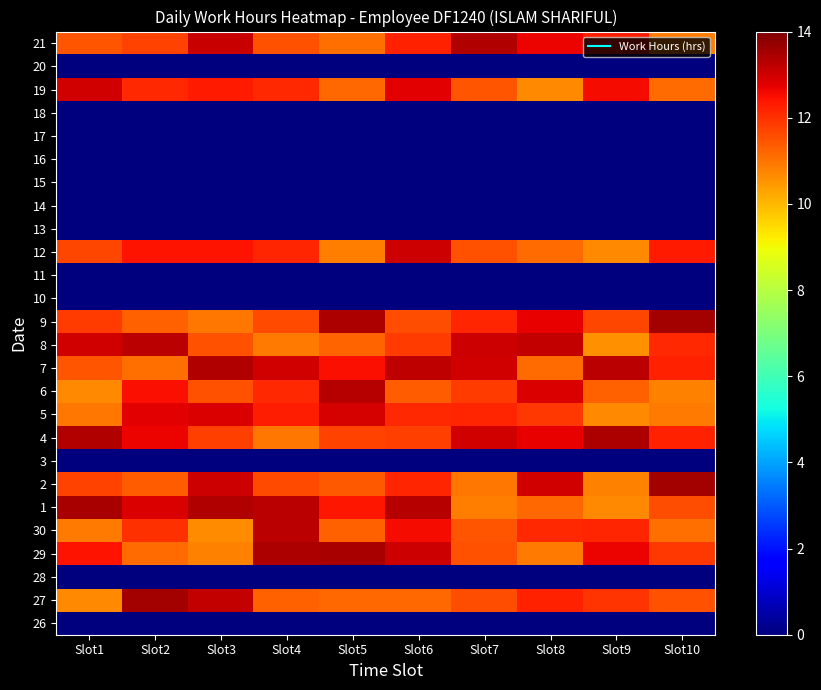

Which label corresponds to the largest value in the chart?

Slot2